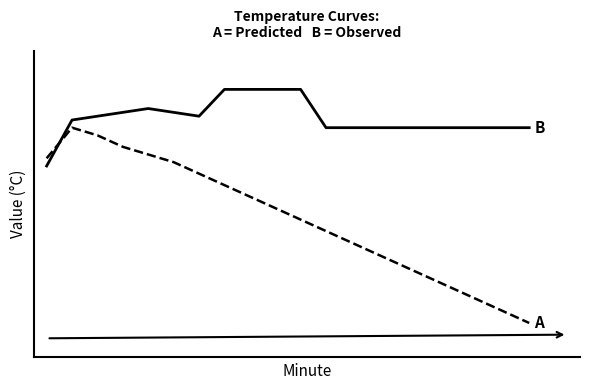

Does the chart have visible grid lines?

No